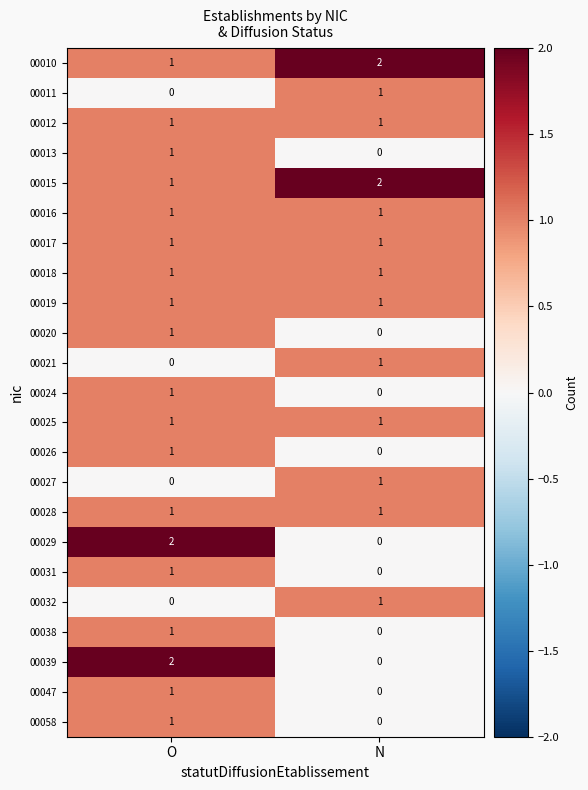

The value of 00013 at O is 1. True or false?

True